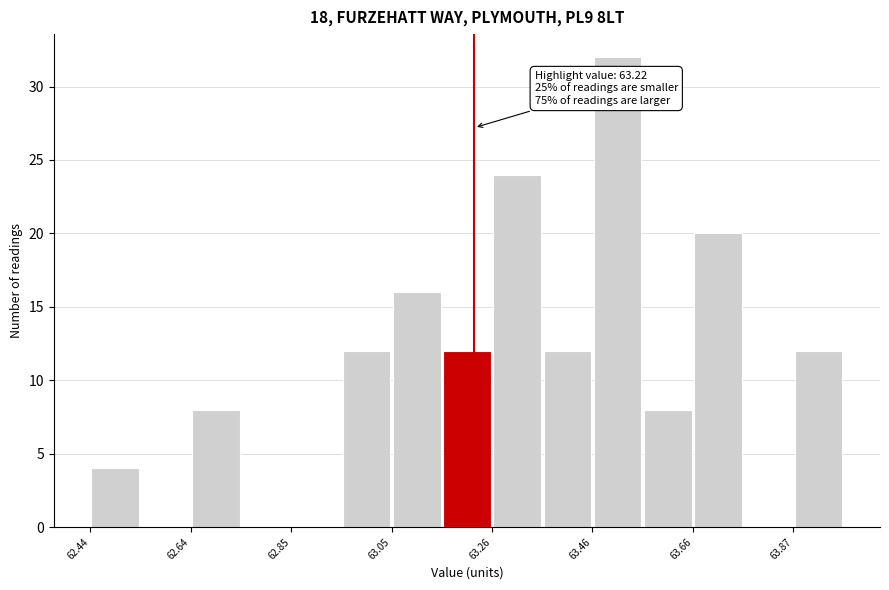

Read against the x-axis, roughly where is the centre of the tallest bar?

63.50